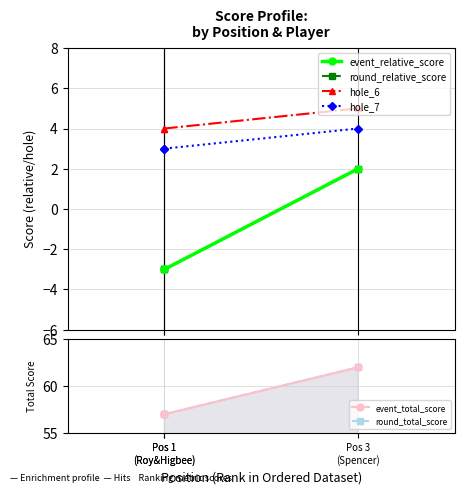

Rank the series by their maximum value, from lowest to highest.

event_relative_score, round_relative_score, hole_7, hole_6, event_total_score, round_total_score